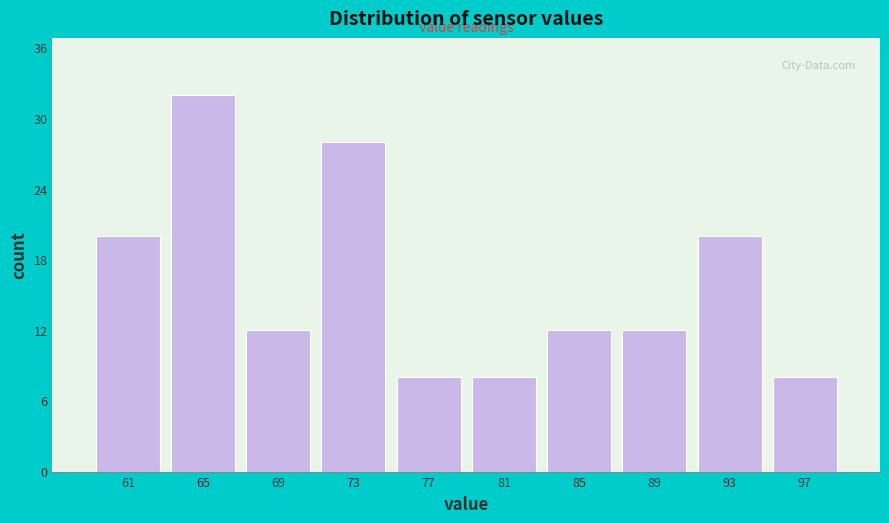

Reading left to right, list all the values displayed in this chart.

61=20	65=32	69=12	73=28	77=8	81=8	85=12	89=12	93=20	97=8